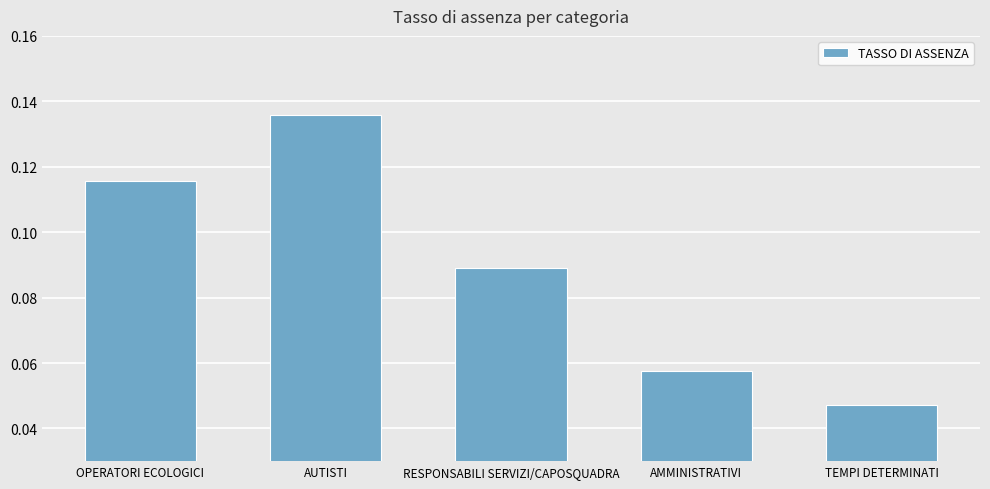

The value at AUTISTI is 0.2. True or false?

False